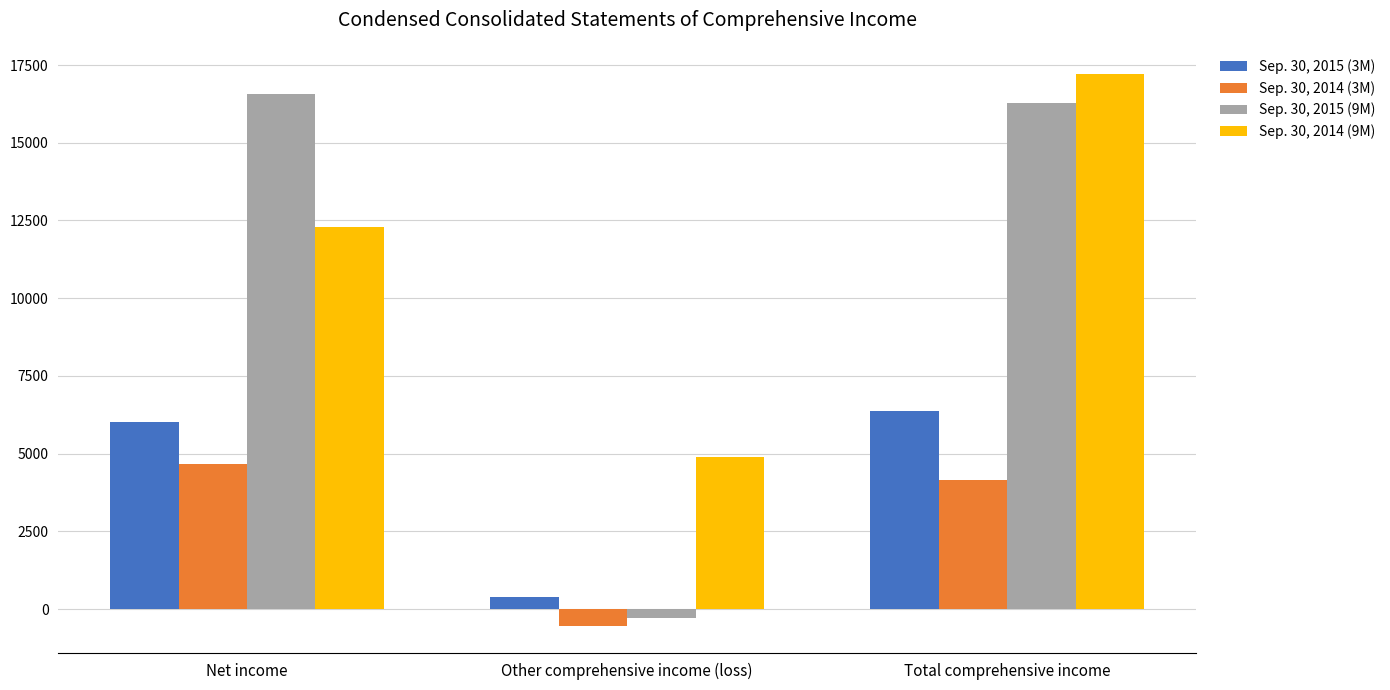

How many data points in Sep. 30, 2014 (9M) are less than 12297?

1